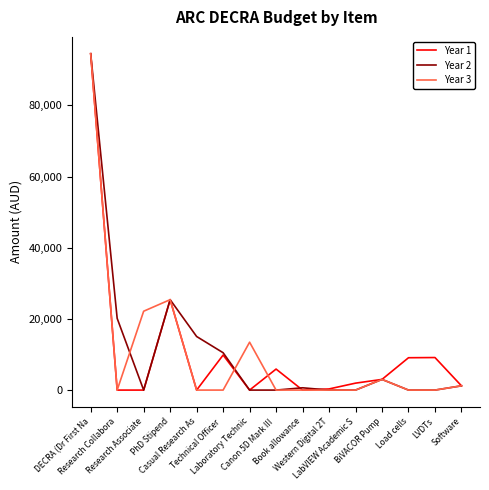

What is the sum of the Year 1 values at LabVIEW Academic S and LVDTs?

11094